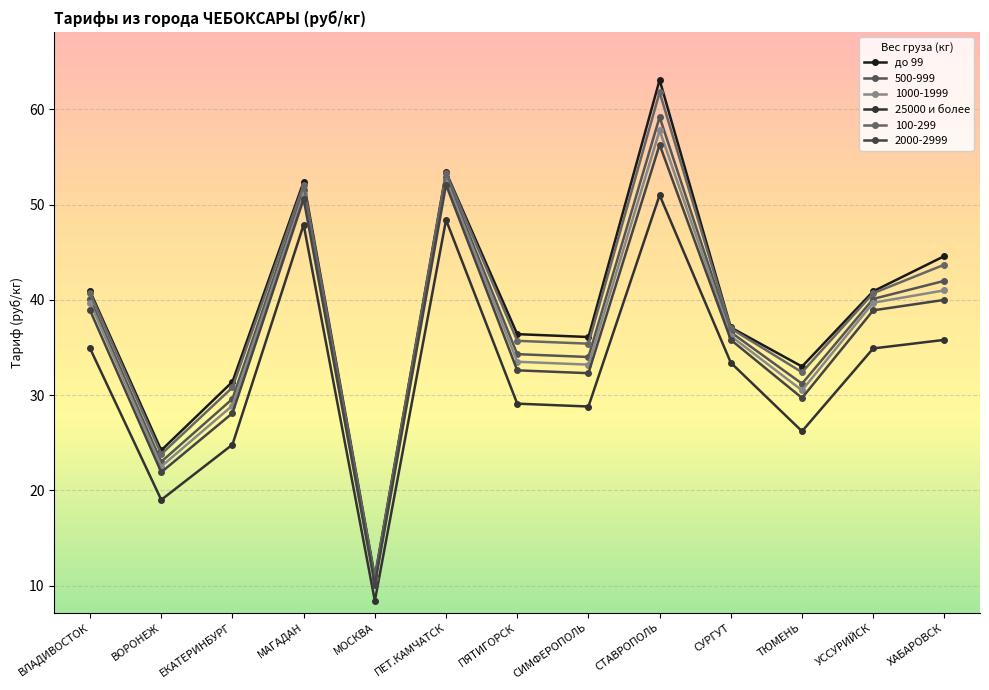

How many interior local valleys does the 1000-1999 series have?

4